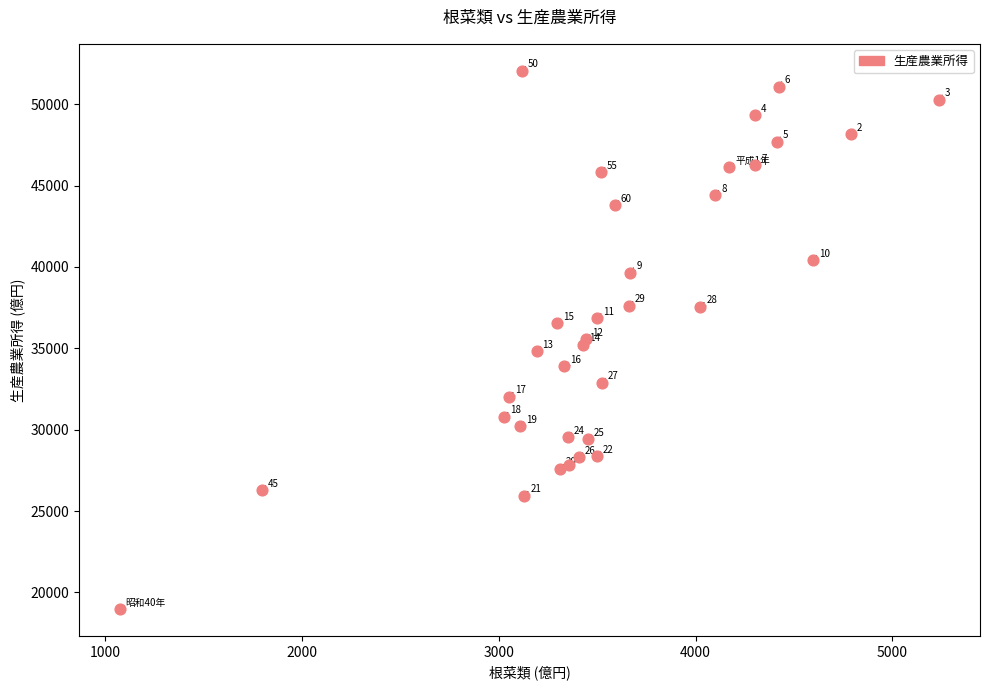

What Y value in the scatter plot is closest to 35518?

35562